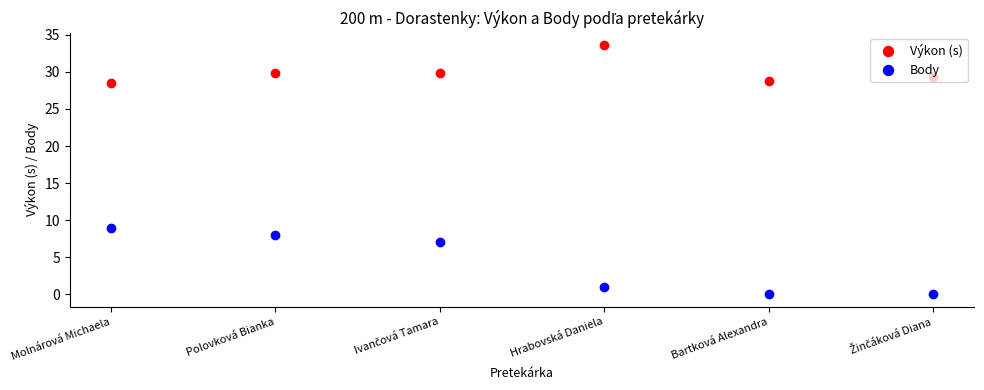

What position from the left is Bartková Alexandra?

5